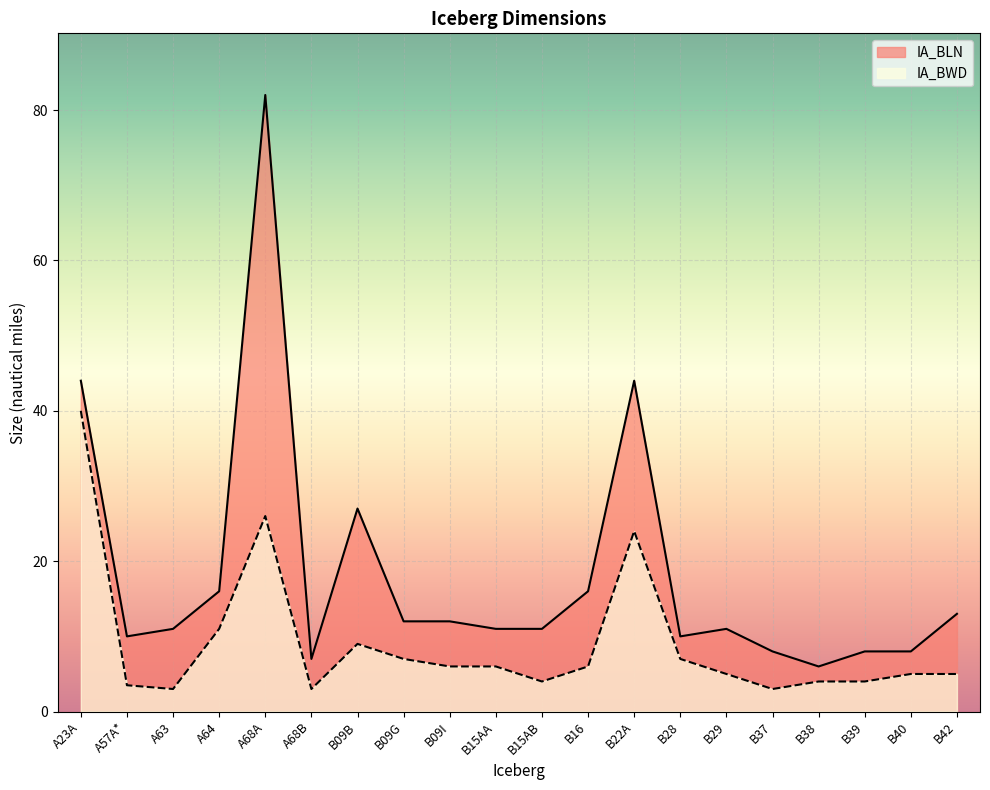

Where does the IA_BLN series first go above 11?

A23A